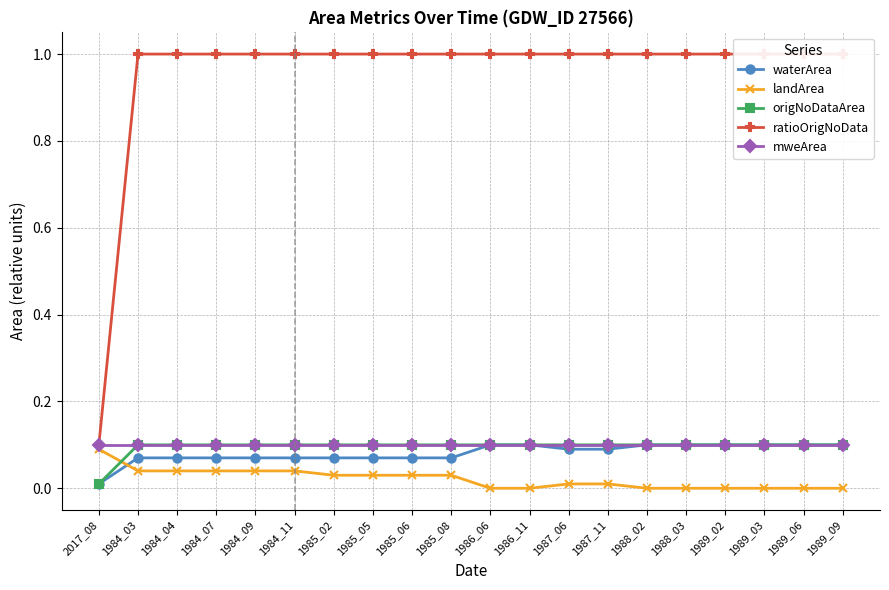

True or false: origNoDataArea has a value of 0.1 at 1984_09.

True